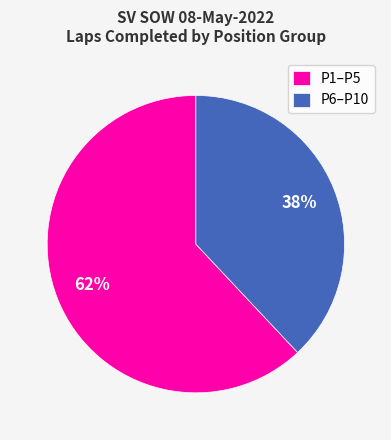

Do P1–P5 and P6–P10 together represent more than half of the pie?

Yes